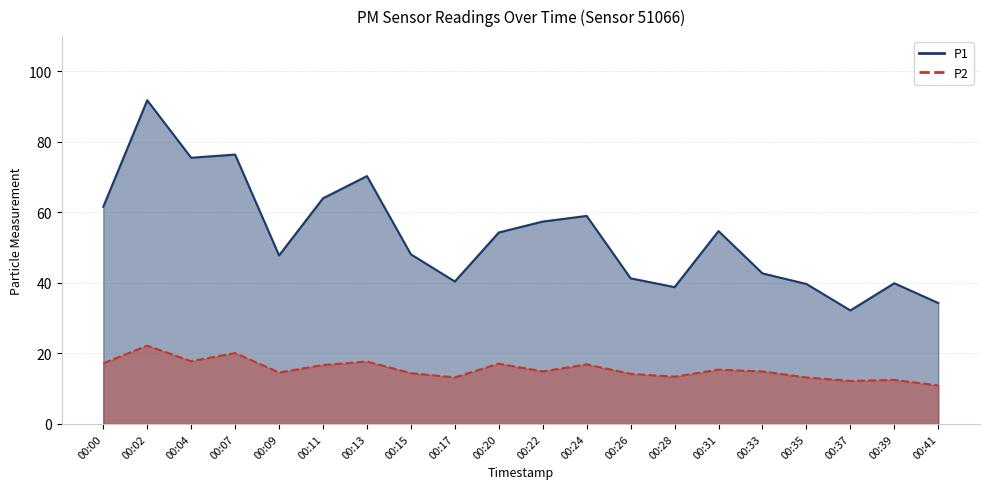

True or false: P1 and P2 cross at least once.

False